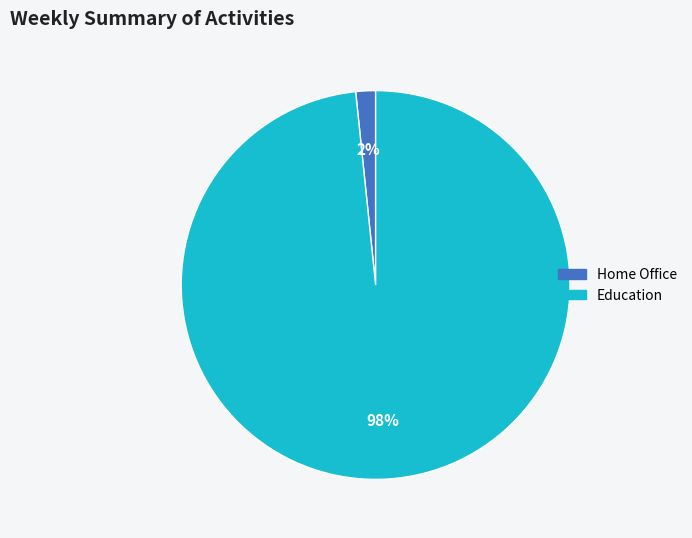

To the nearest percent, what portion does Education represent?

98%